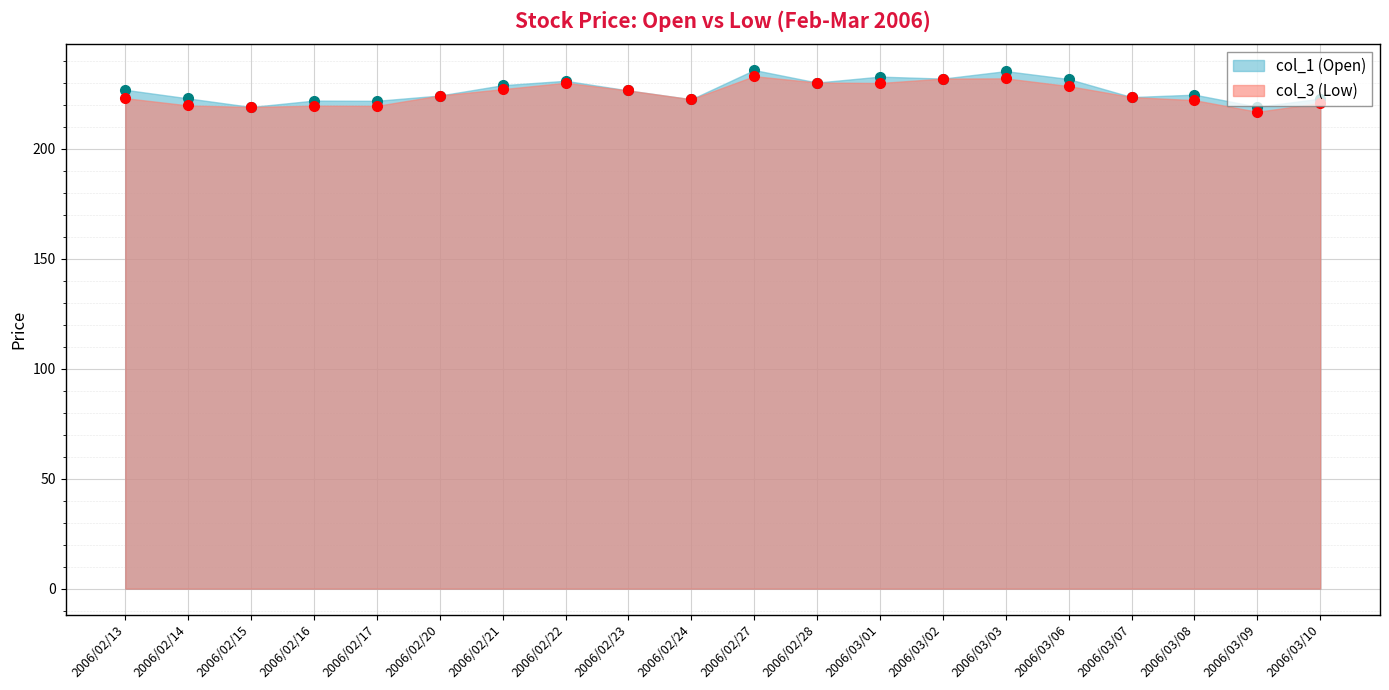

Does the chart display data point markers on the line(s)?

Yes